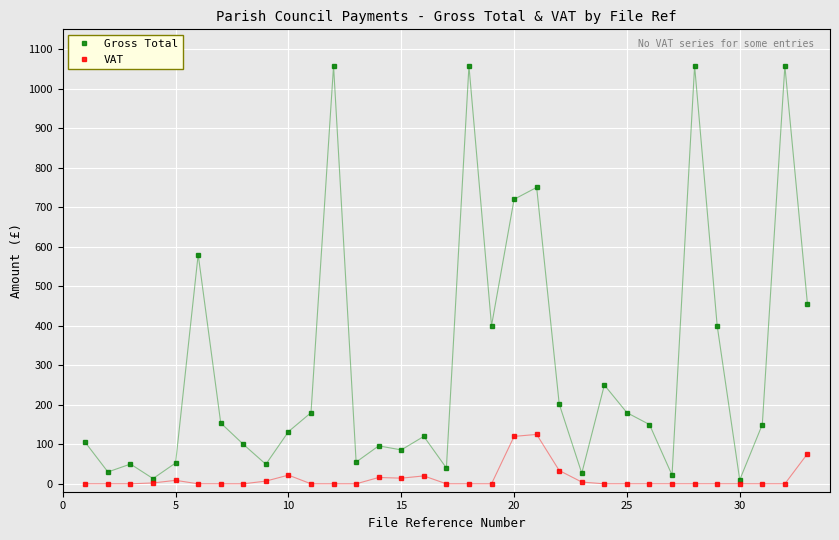

Which series has the widest spread of values?

Gross Total